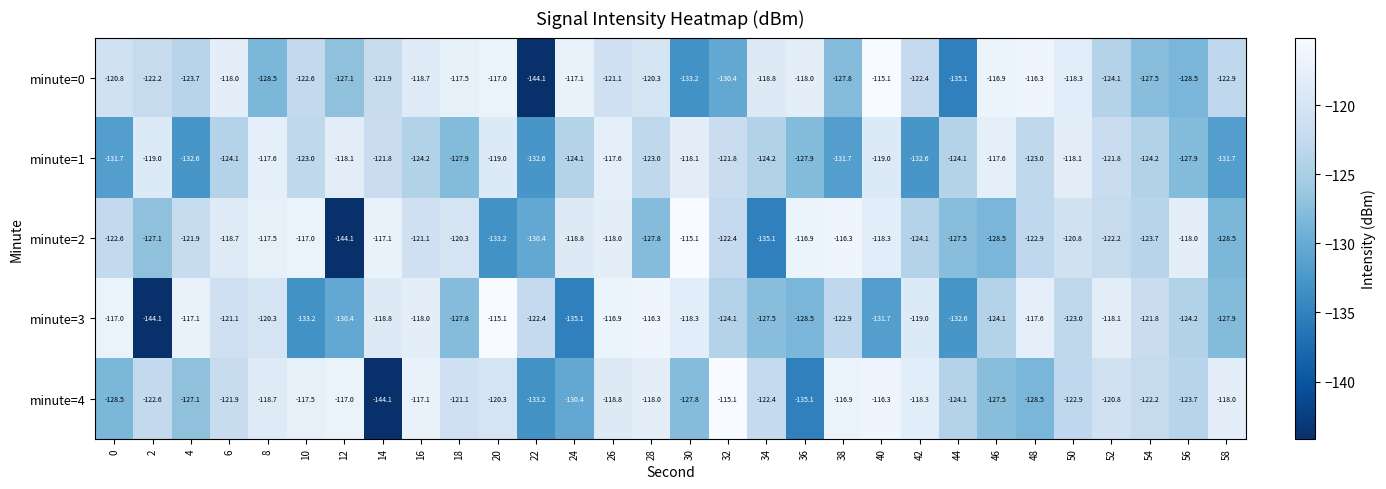

What is the approximate value of minute=0 at 28?

-120.3